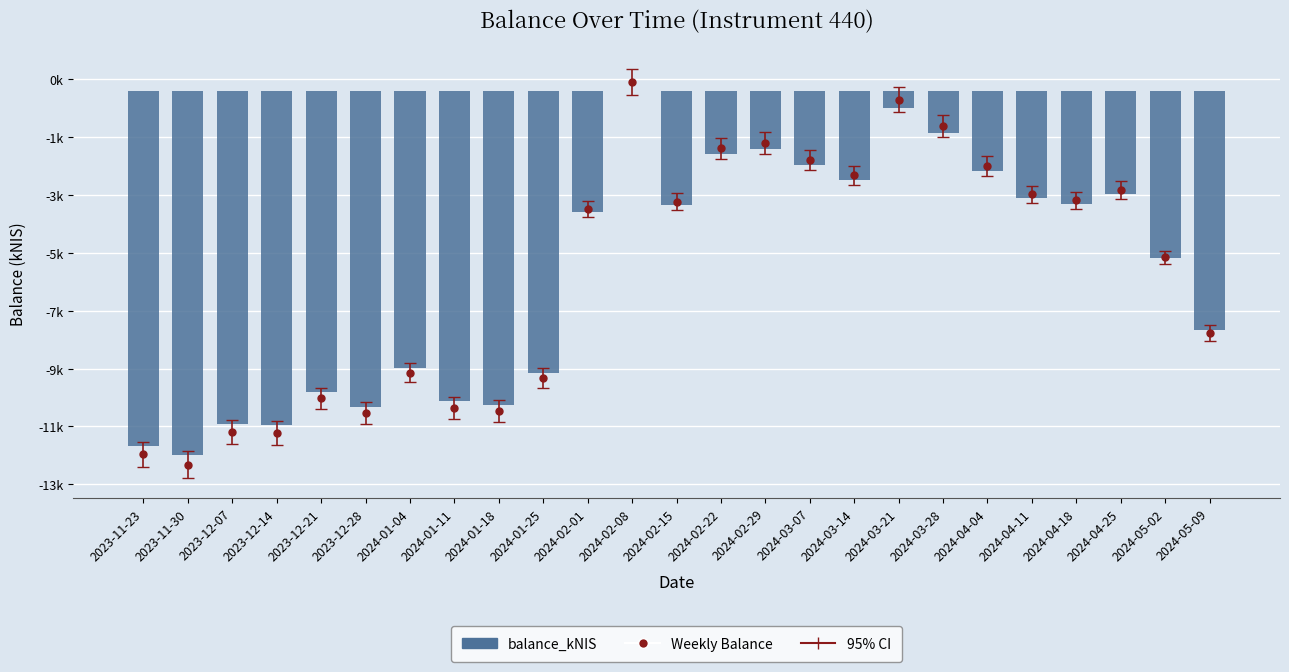

Reading right to left, what are all the values shown in this chart?

2024-05-09=-8277.7	2024-05-02=-5779.6	2024-04-25=-3558.4	2024-04-18=-3904.0	2024-04-11=-3709.4	2024-04-04=-2761.1	2024-03-28=-1458.8	2024-03-21=-588.1	2024-03-14=-3084.6	2024-03-07=-2572.4	2024-02-29=-2013.4	2024-02-22=-2187.4	2024-02-15=-3956.7	2024-02-08=0.0	2024-02-01=-4185.8	2024-01-25=-9751.3	2024-01-18=-10847.0	2024-01-11=-10734.3	2024-01-04=-9575.6	2023-12-28=-10912.3	2023-12-21=-10420.2	2023-12-14=-11557.3	2023-12-07=-11521.7	2023-11-30=-12601.5	2023-11-23=-12262.9